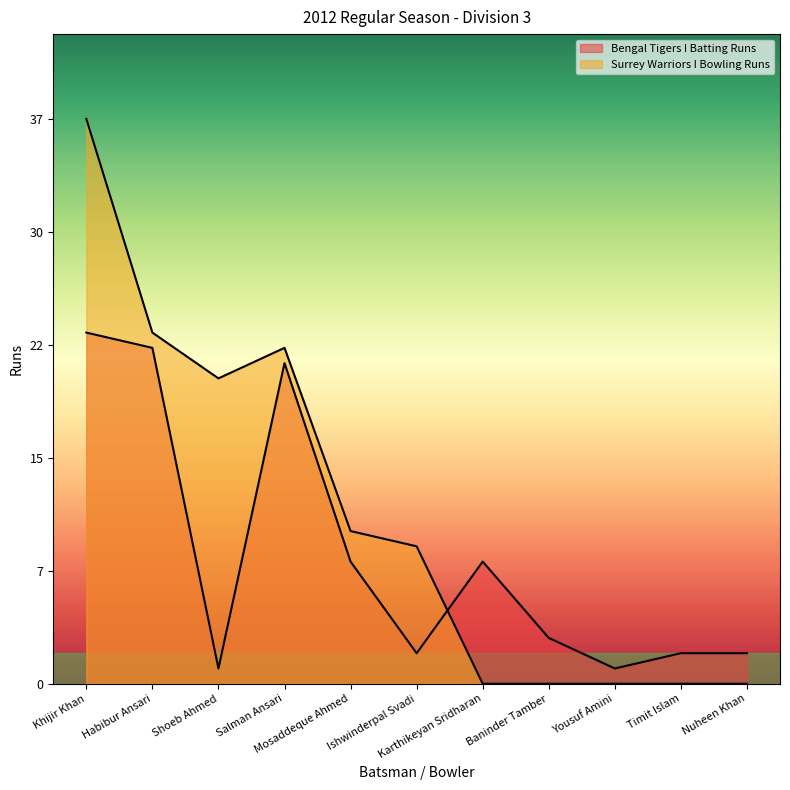

True or false: Bengal Tigers I Batting Runs has a value of 11 at Karthikeyan Sridharan.

False